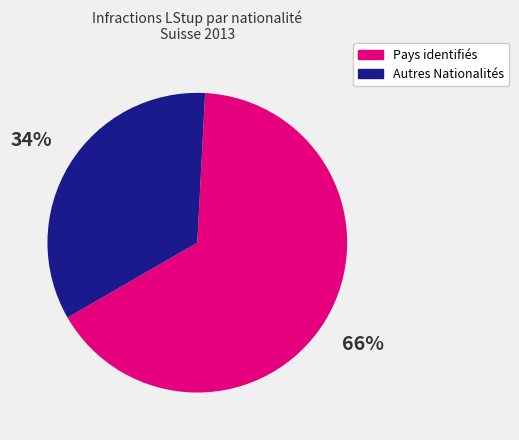

What is the largest slice in the pie chart?

Pays identifiés